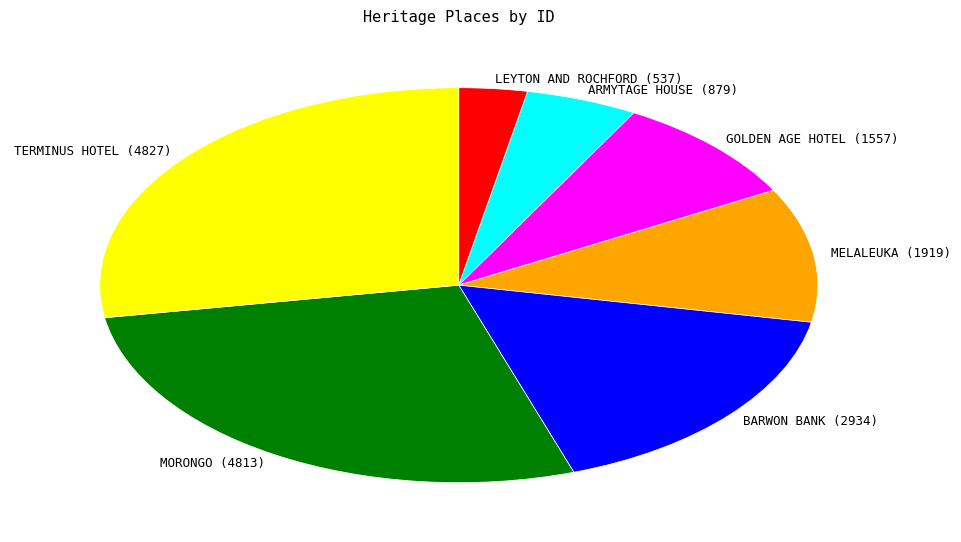

Is it true that GOLDEN AGE HOTEL (1557) is 9% of the pie?

True